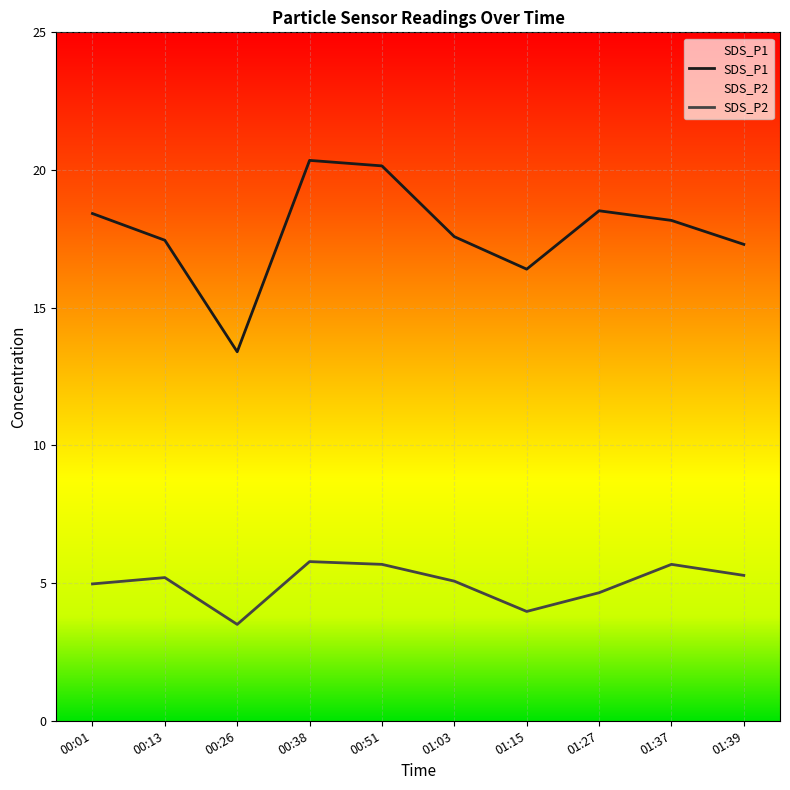

What is the smallest value displayed?

3.5